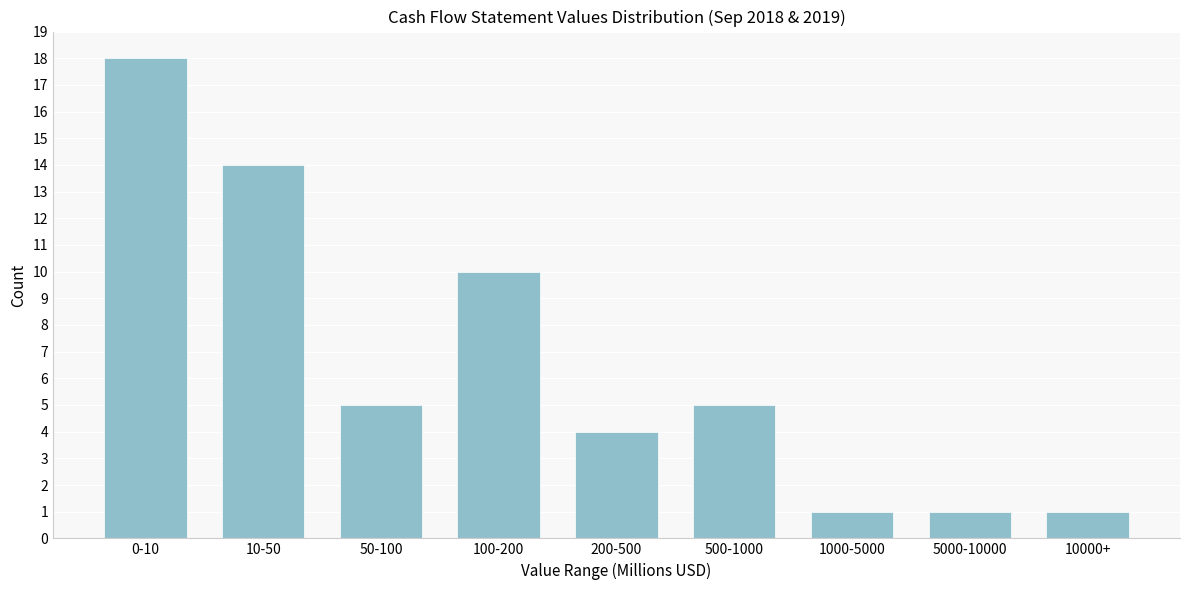

Reading left to right, what are all the values shown in this chart?

18	14	5	10	4	5	1	1	1